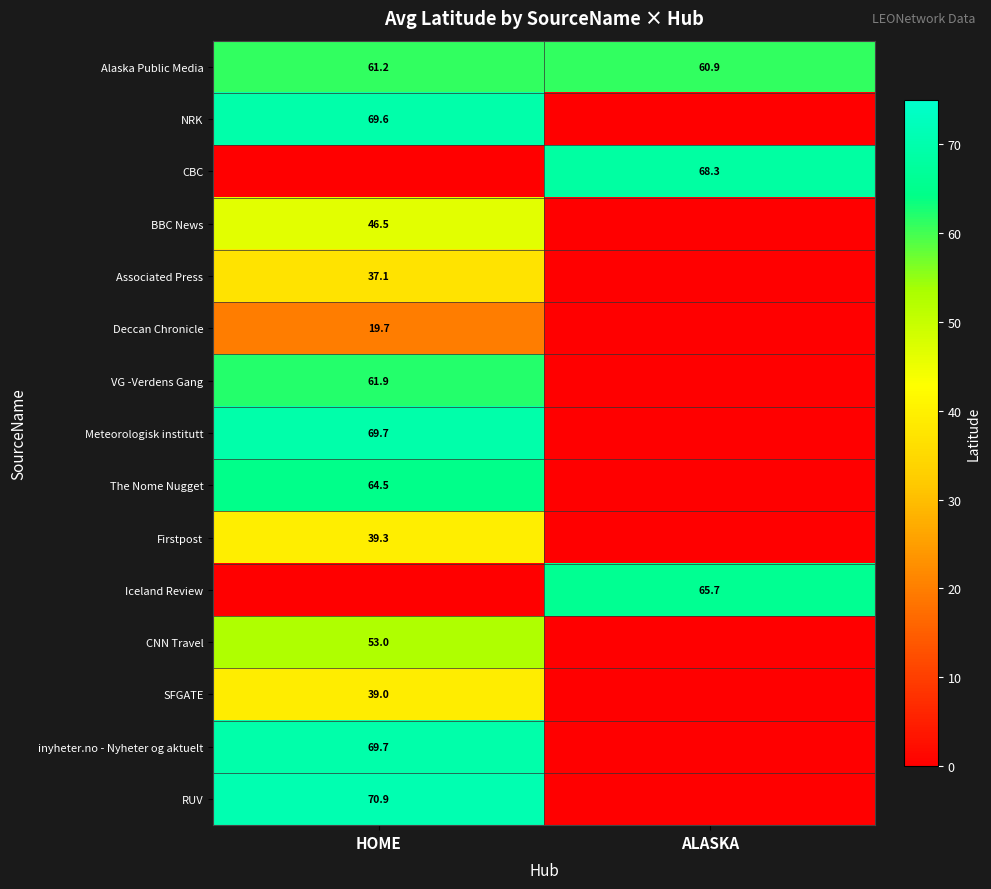

At which label does Alaska Public Media reach its peak?

HOME